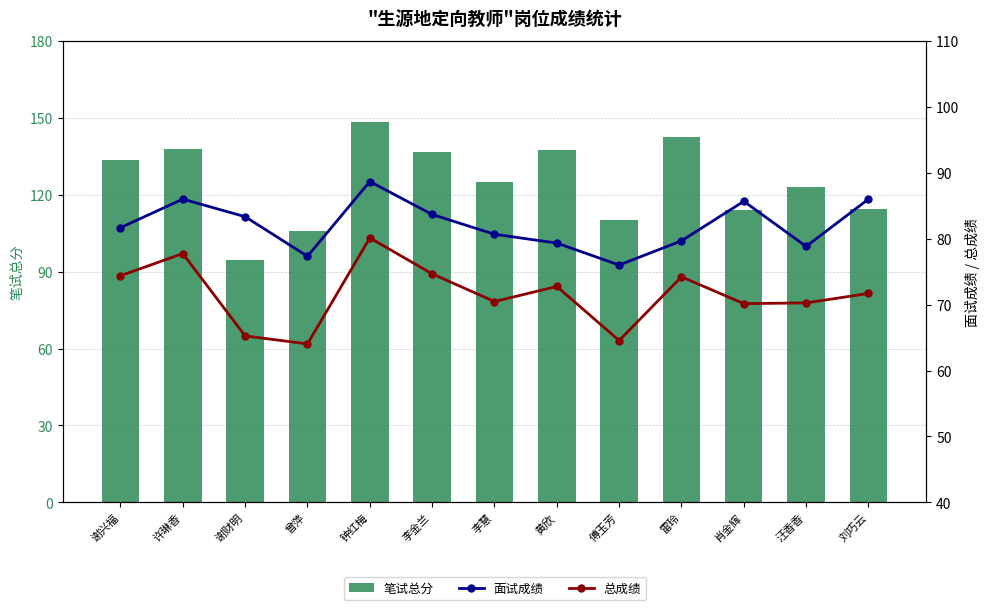

Where does the 总成绩 series first go above 71?

谢兴福